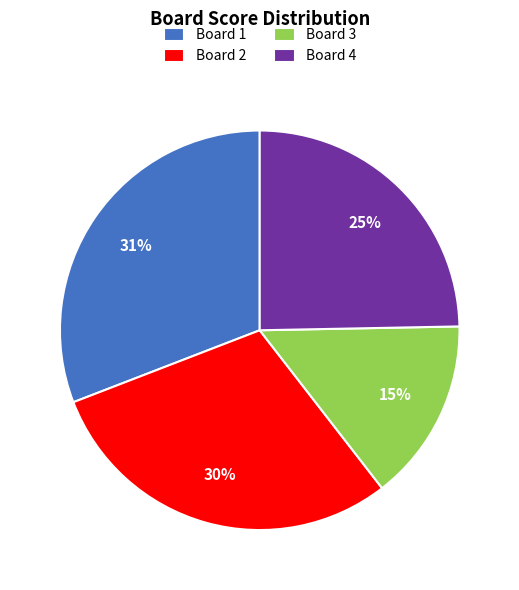

How many segments does this pie chart have?

4